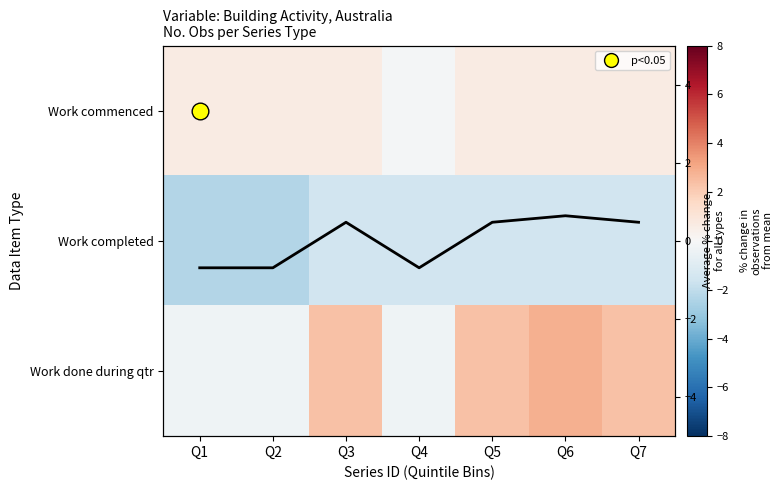

List the series in order of their overall mean, highest first.

Work done during qtr, Work commenced, Column mean, Work completed